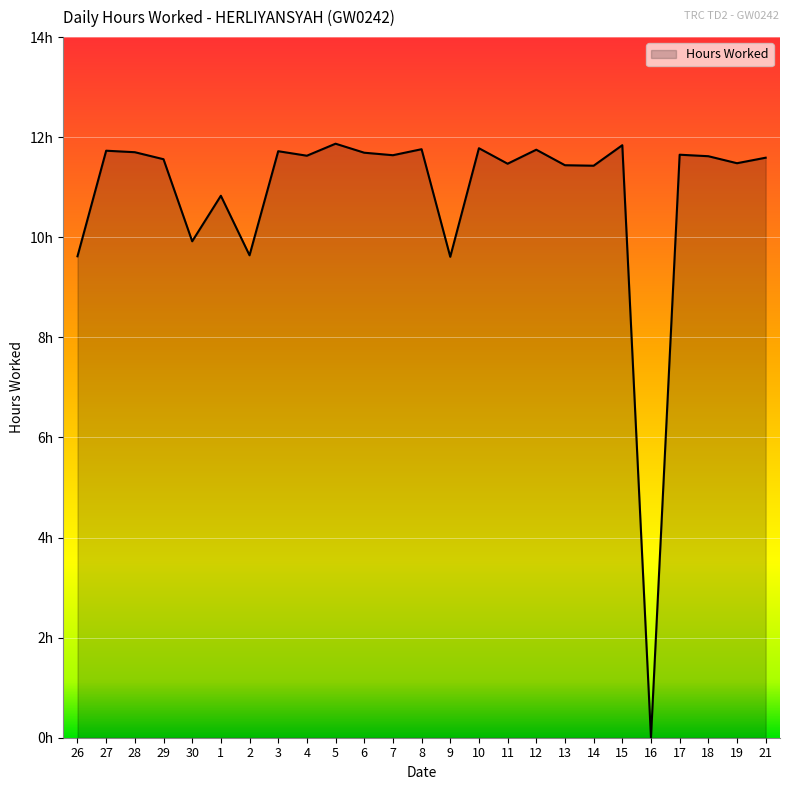

What position from the left is 16?

21